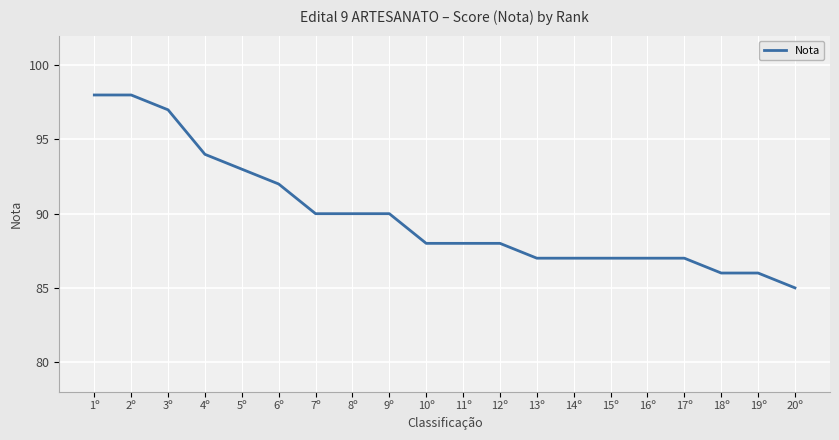

What is the difference between the maximum and minimum values?

13